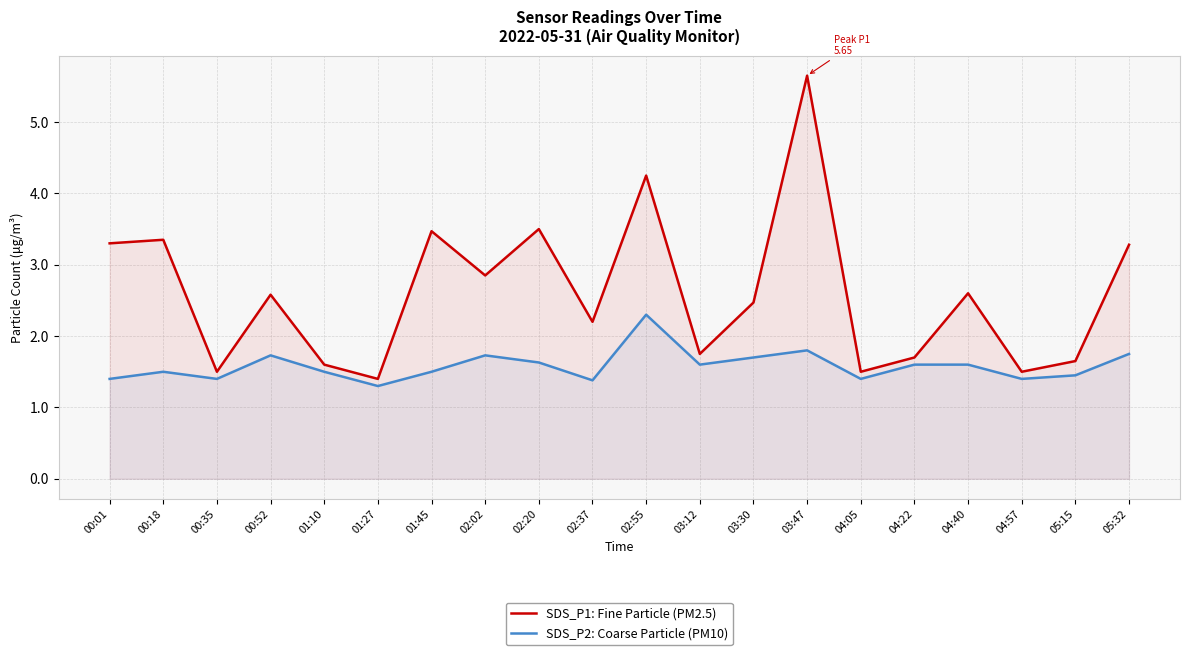

Count the SDS_P2: Coarse Particle (PM10) values in the range 1 to 2.

19